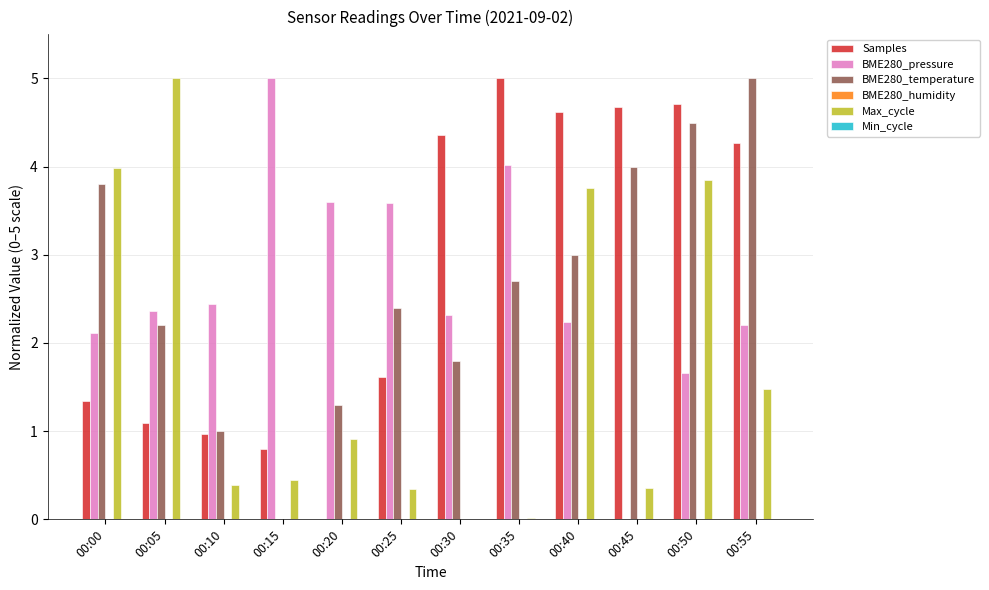

How many data points does each series have?

12